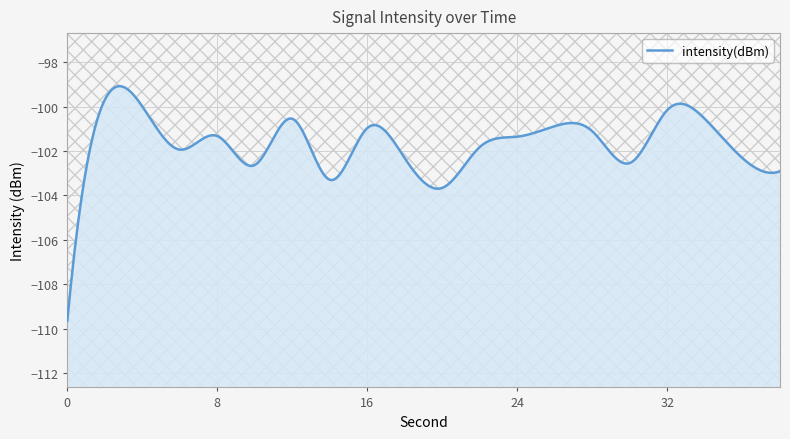

What is the value of the 14th point from the left?

-100.9